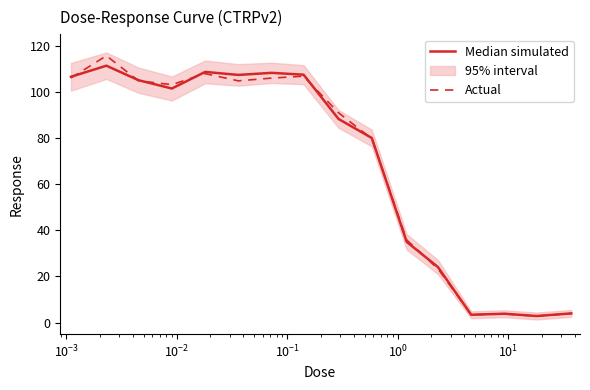

Which series has the largest range (max minus min)?

Actual